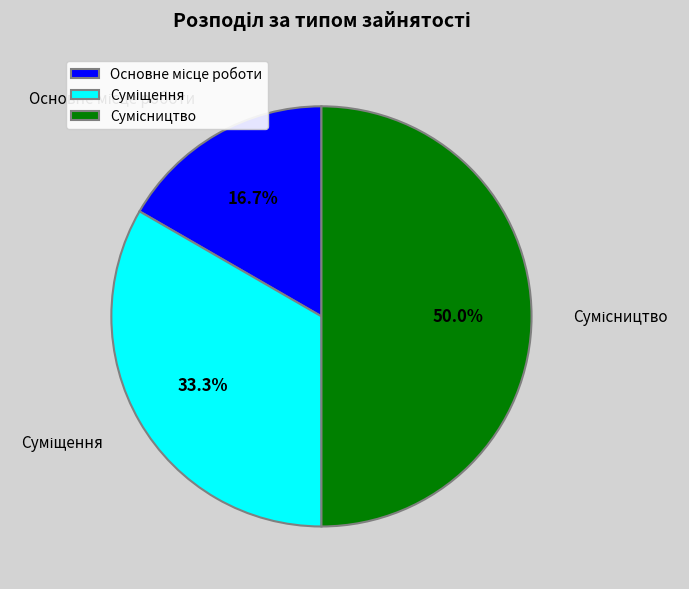

Count the number of slices in the pie.

3